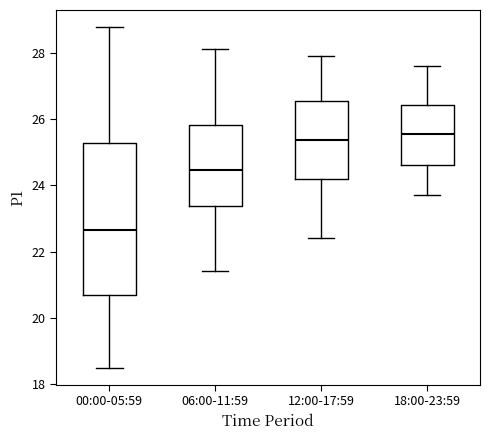

Comparing the boxes themselves (not the whiskers), which one is the tallest?

00:00-05:59